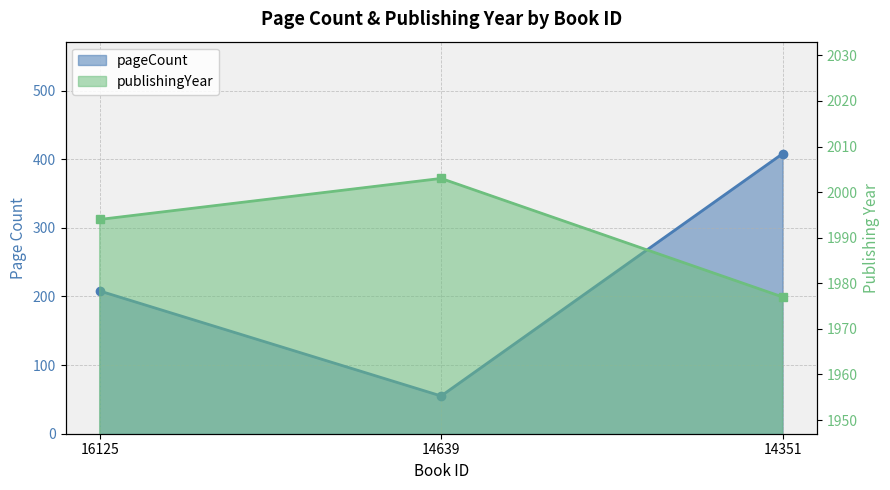

At 16125, list the series in order from smallest to largest.

pageCount, publishingYear